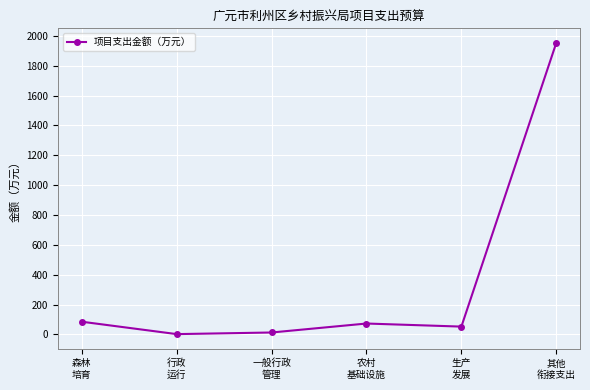

What is the difference between the maximum and minimum values?

1950.9